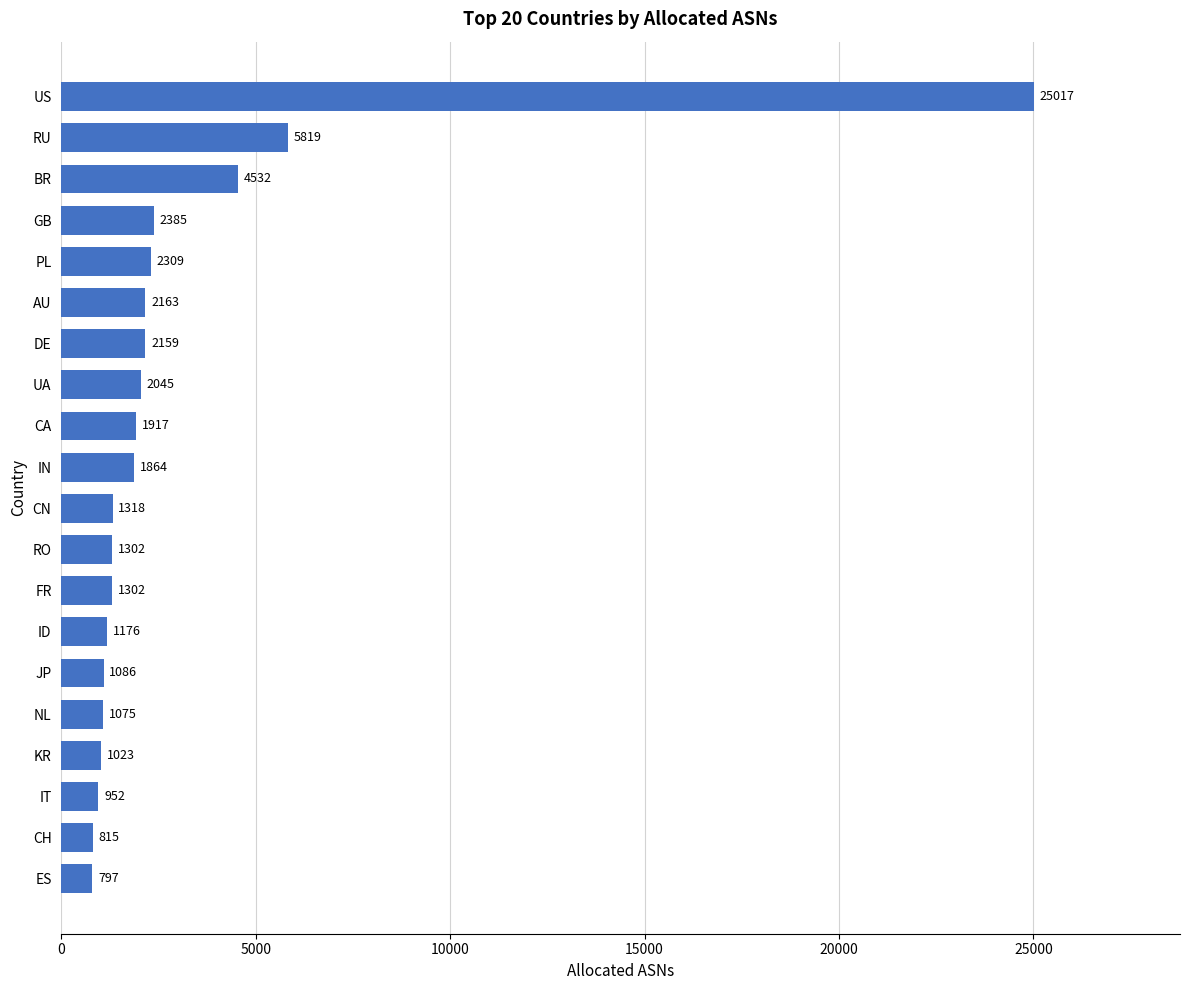

What is the sum of all values?

61056